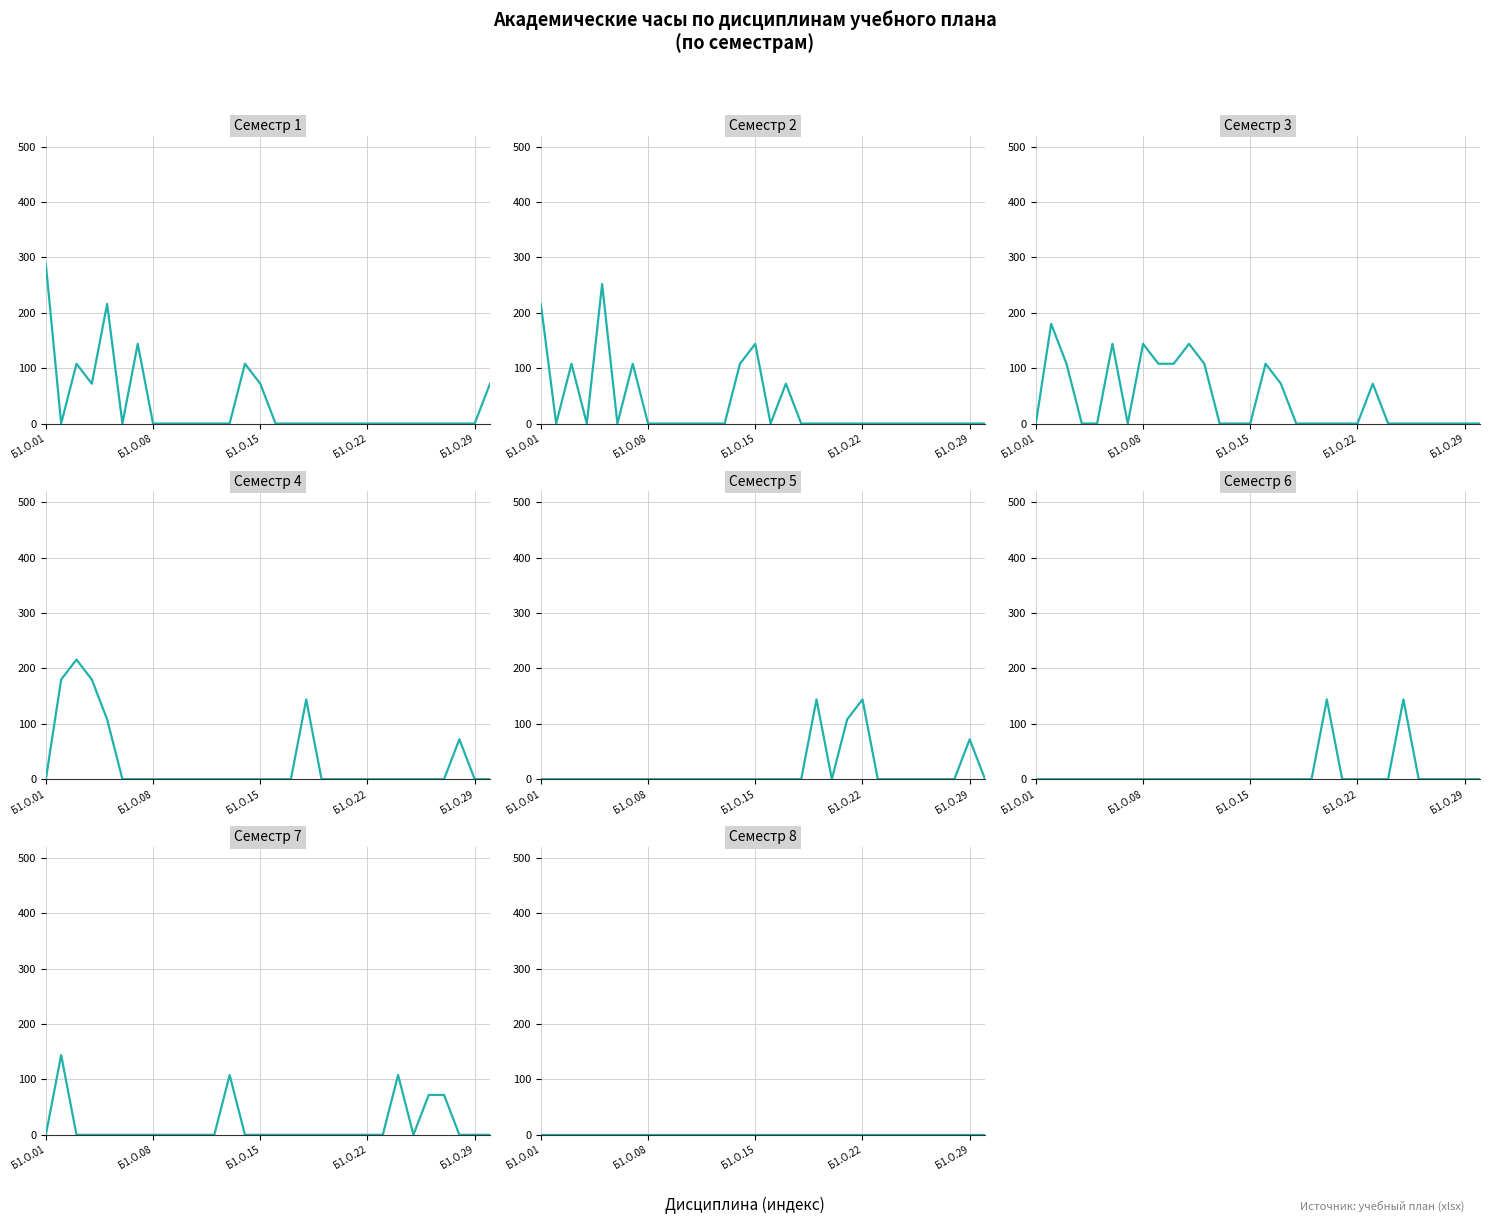

Which category has the lowest value in the Б1.В (Вариативные) series?

Б1.О.06